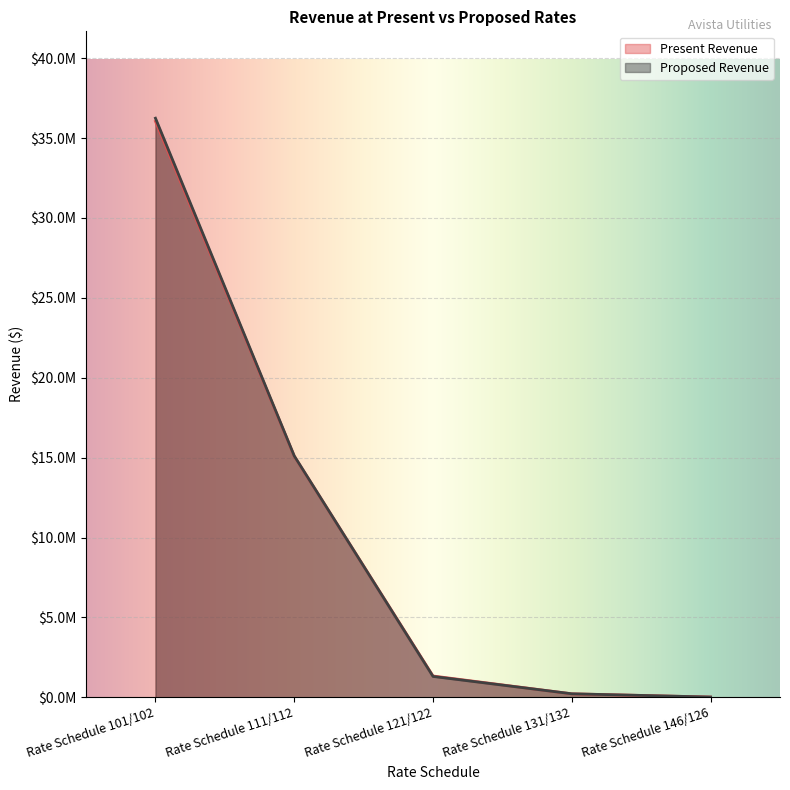

What is the minimum value shown in the chart?

20623